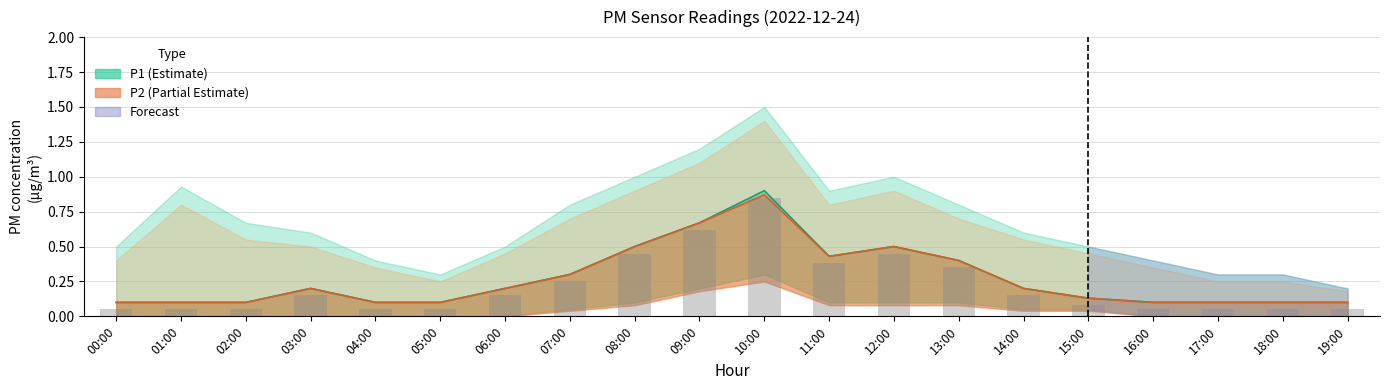

Rank the series by their maximum value, from highest to lowest.

P1_upper, P2_upper, P1, P2, P1_lower, P2_lower